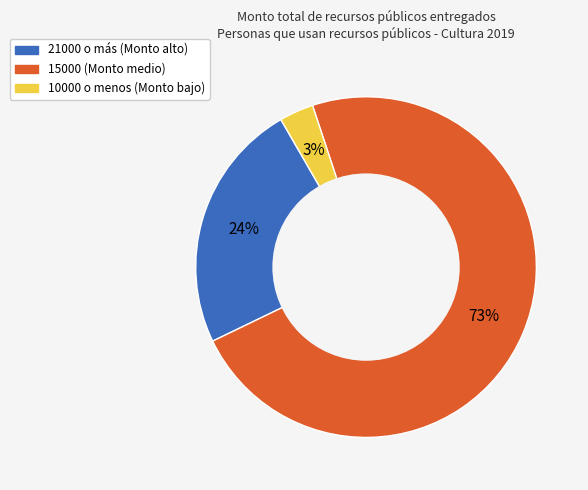

Is there a majority slice in this chart?

Yes